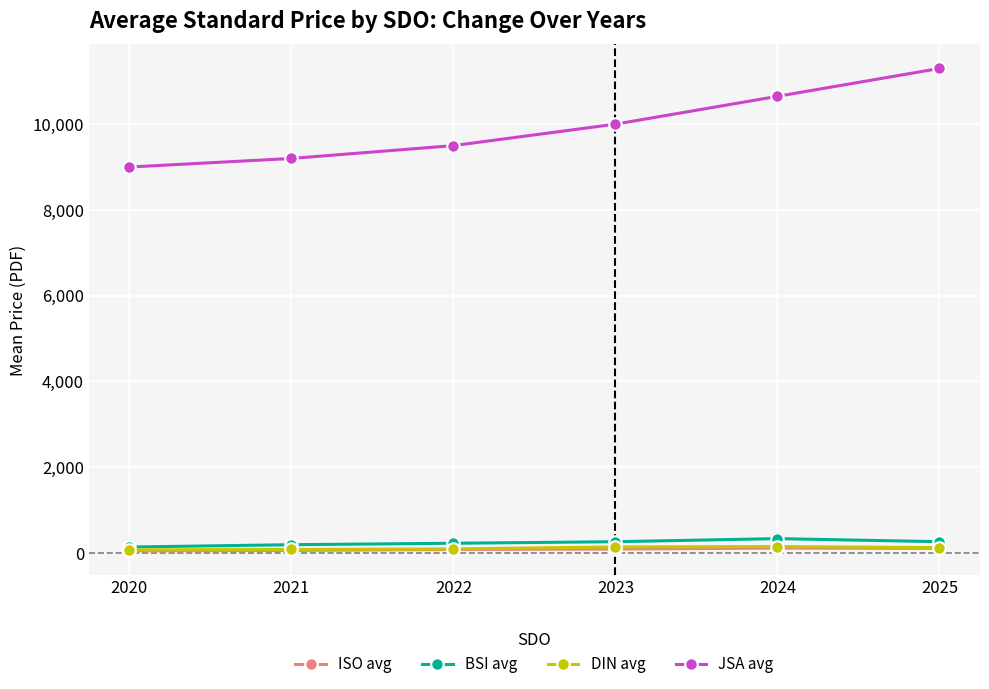

Is it true that JSA avg equals 17429.3 at 2024?

False